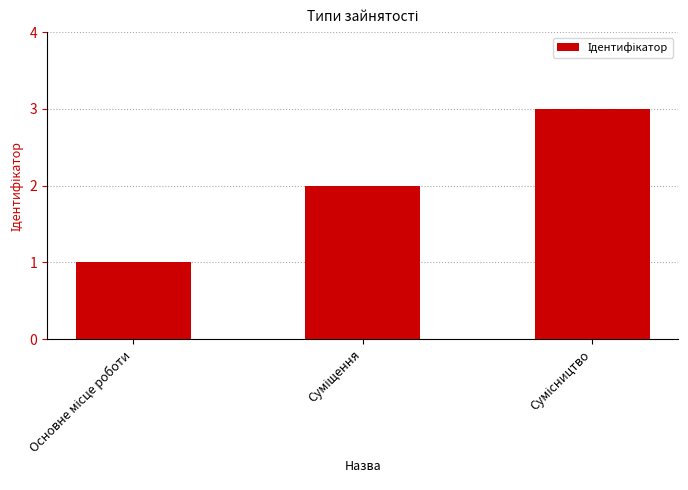

What is the maximum value shown in the chart?

3